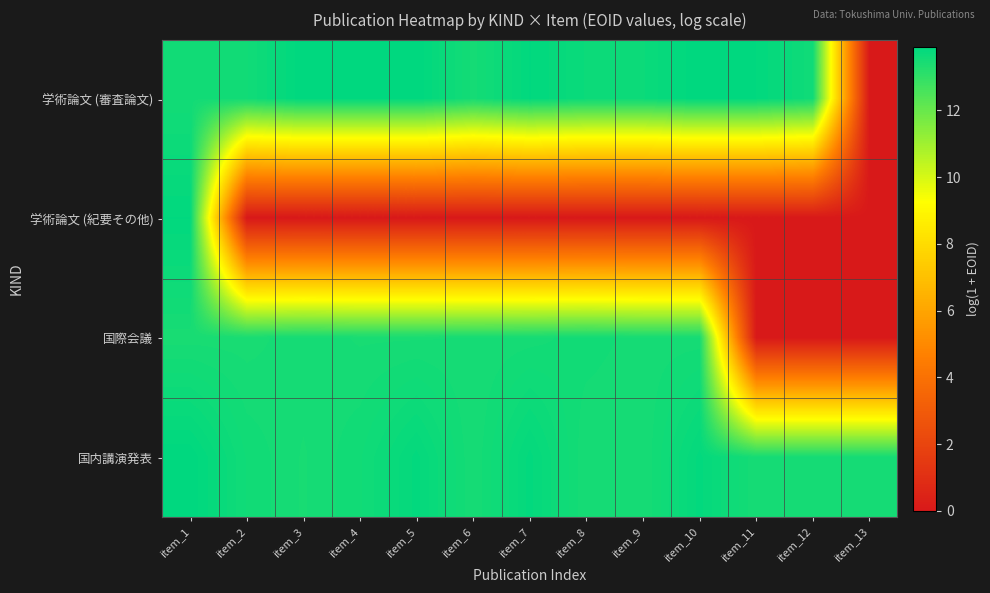

What is the spread (max minus min) of values at item_10?

13.9